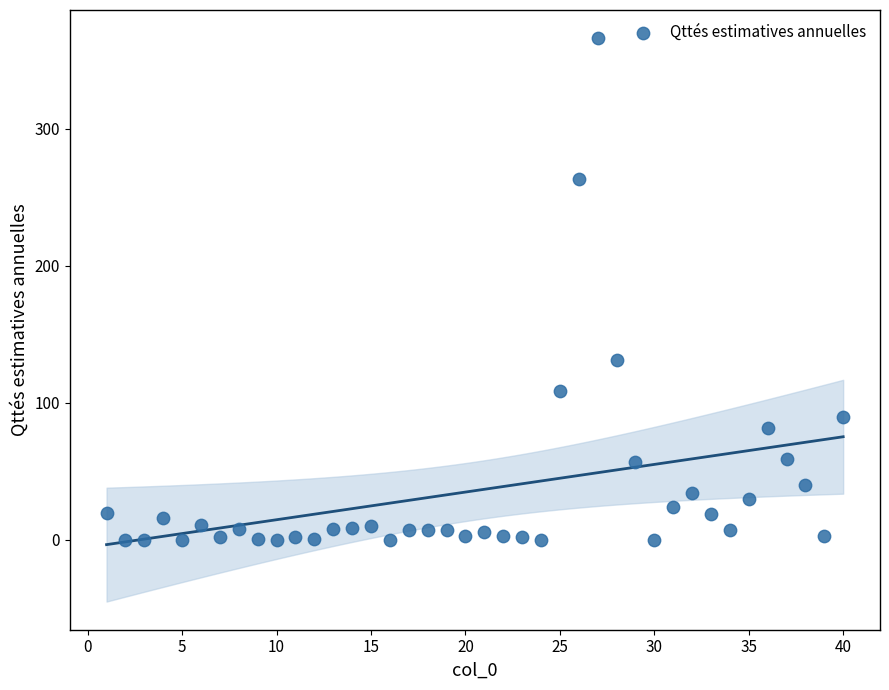

What is the range of Y values (max minus min)?

366